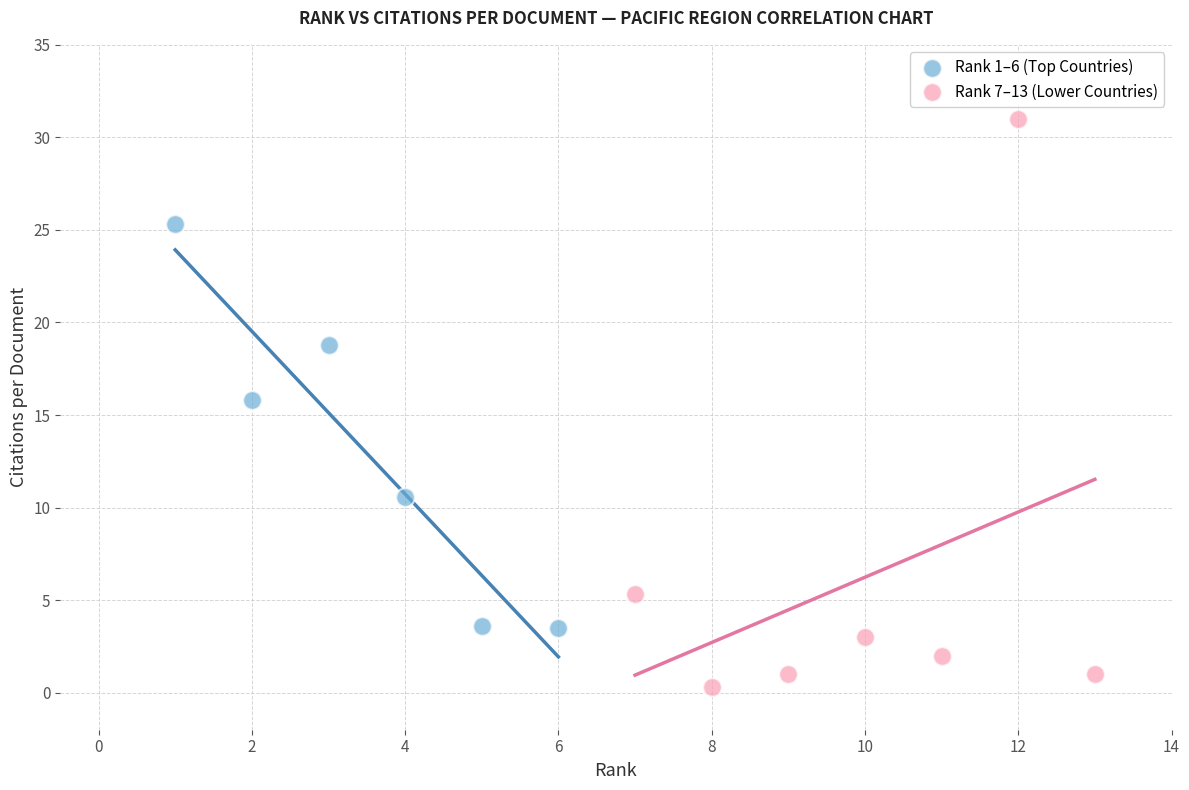

Which series contains the highest Y value?

Rank 7–13 (Lower Countries)